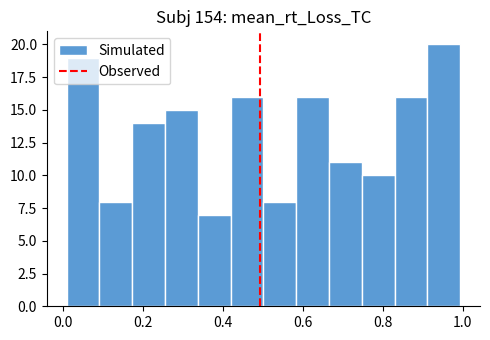

Which range on the x-axis has the tallest bar?

0.92 to 1.00